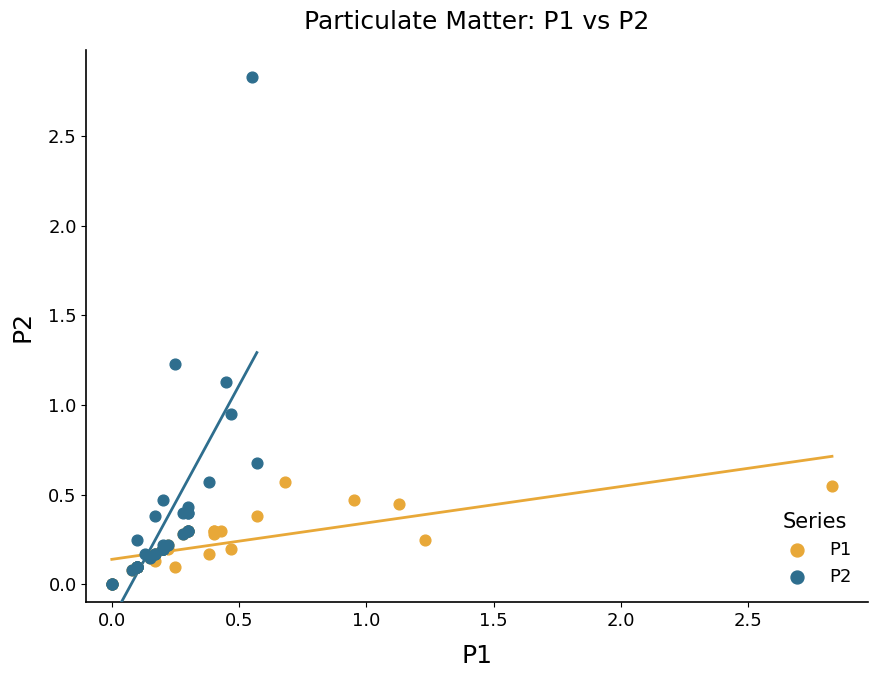

Which series has the largest Y range (max minus min)?

P2